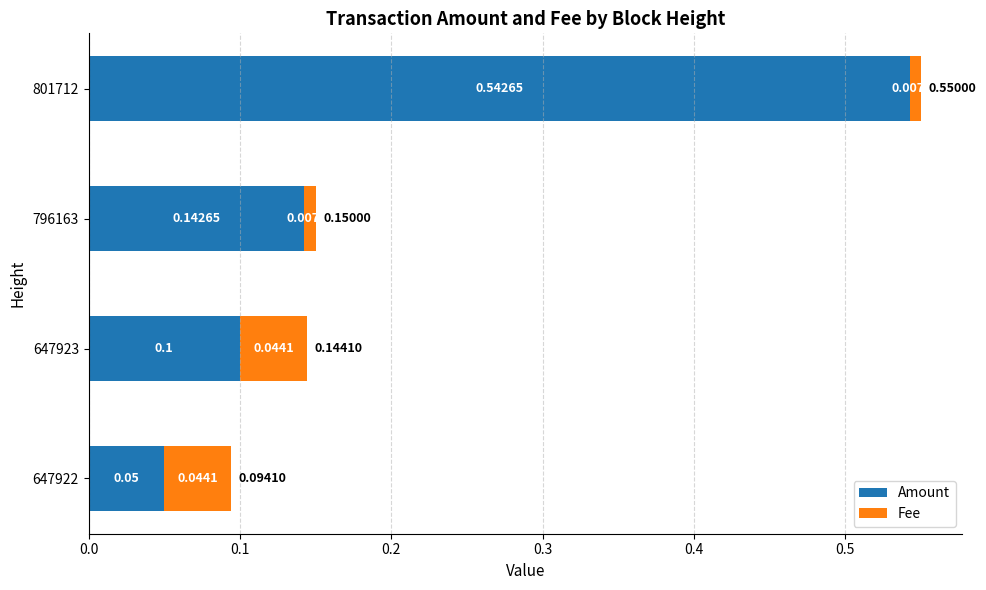

At which category is the sum across all series the highest?

801712